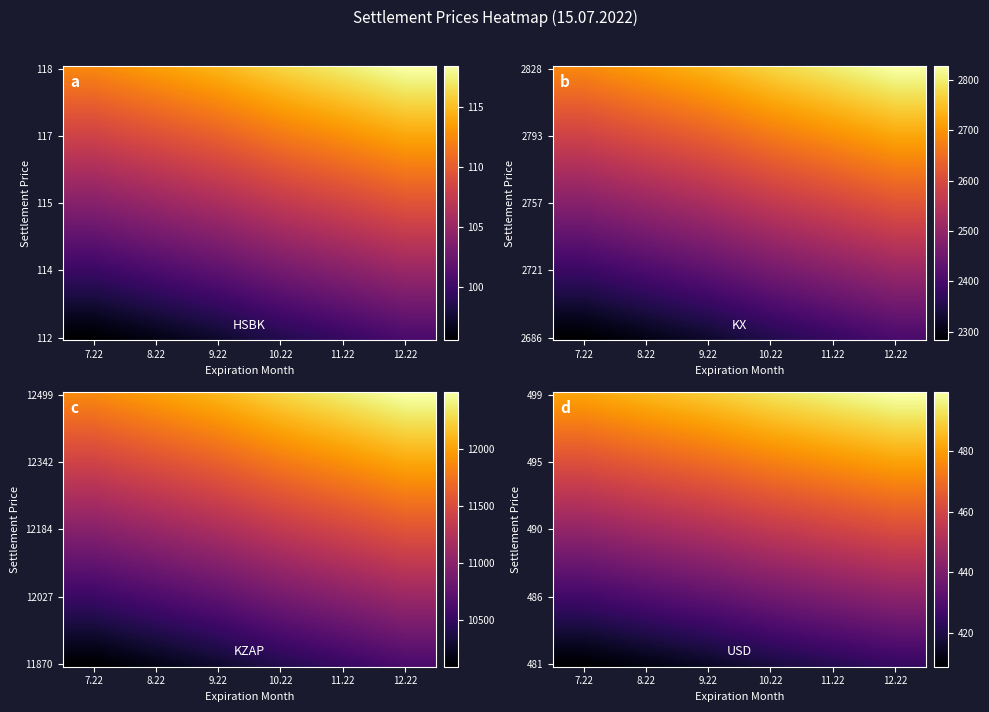

Between 9.22 and 12.22, which series saw the biggest shift?

KZAP